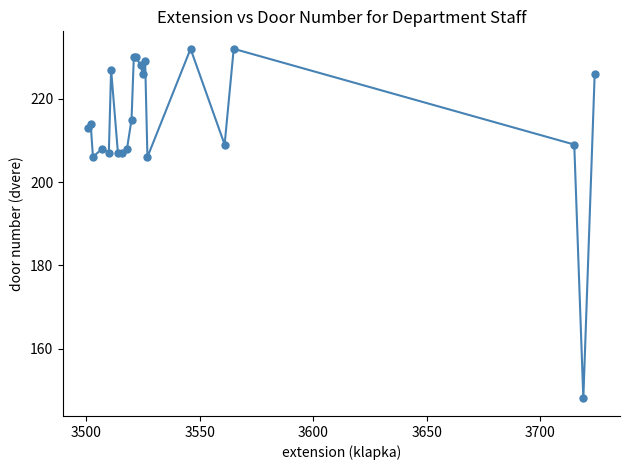

True or false: the data has more than 1 interior local peaks.

True